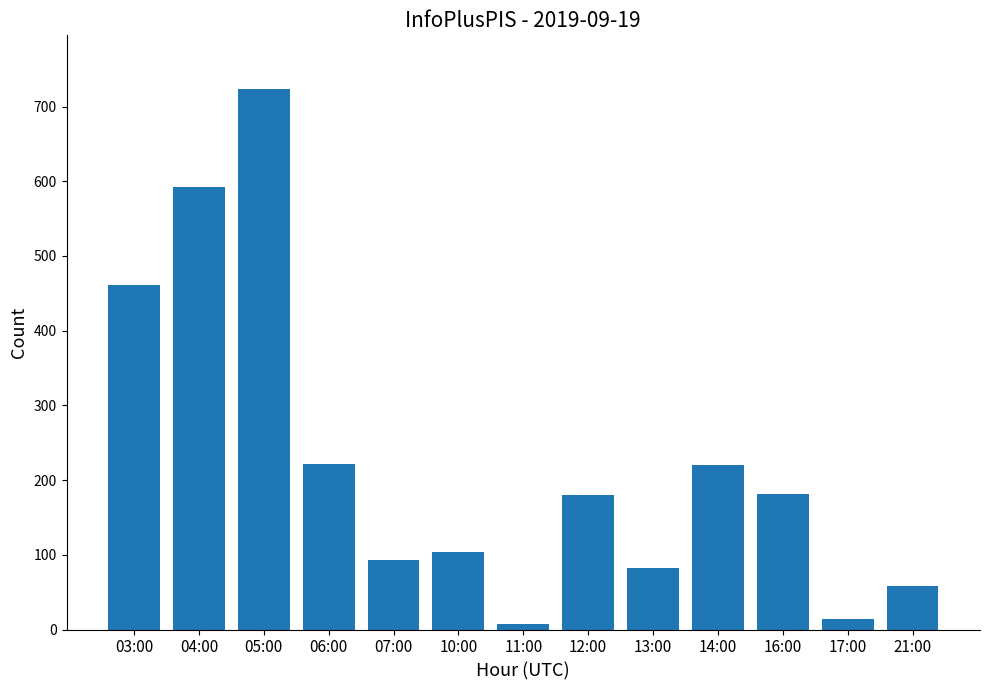

What is the greatest value displayed?

723